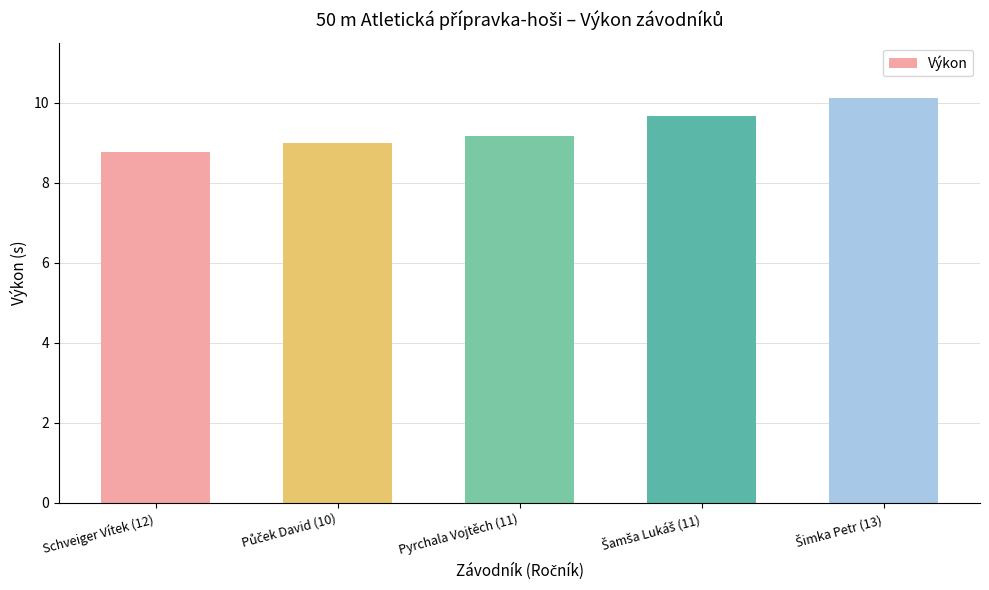

Read the value at Pyrchala Vojtěch (11).

9.2